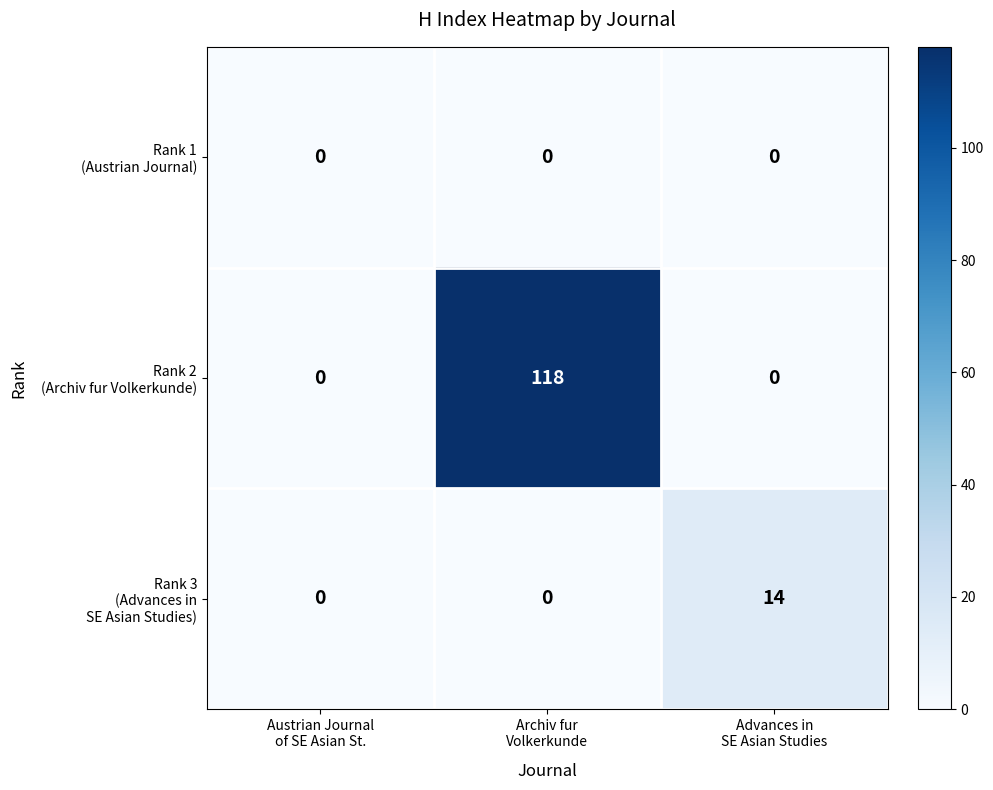

How many series are shown in this chart?

3